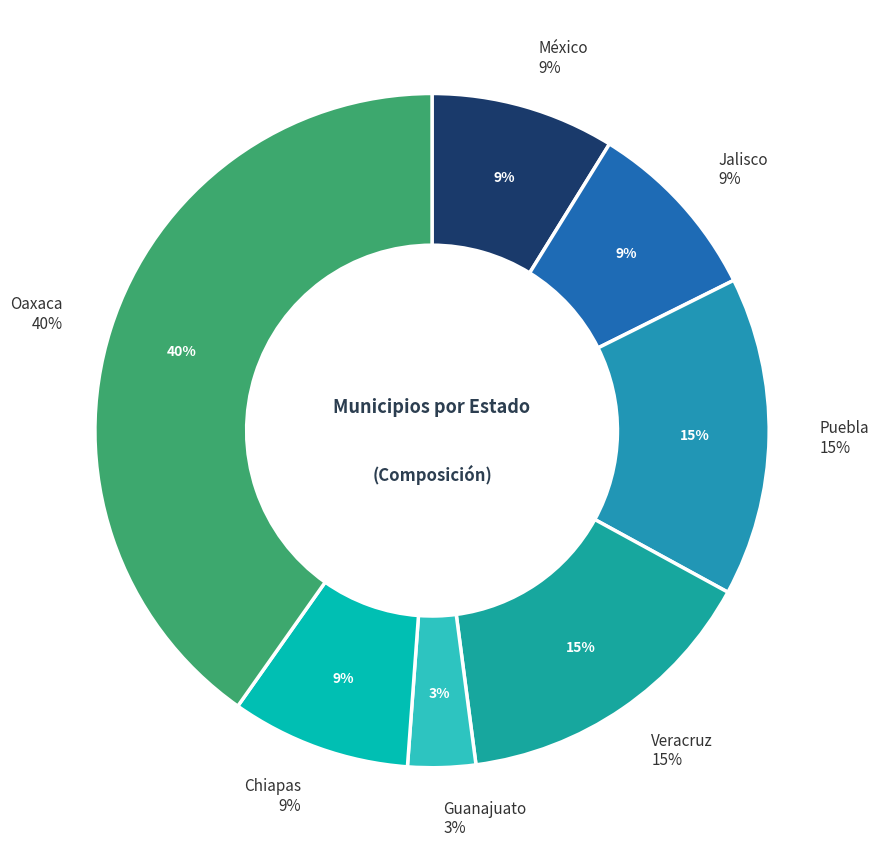

True or false: Amanalco accounts for 25% of the total.

False